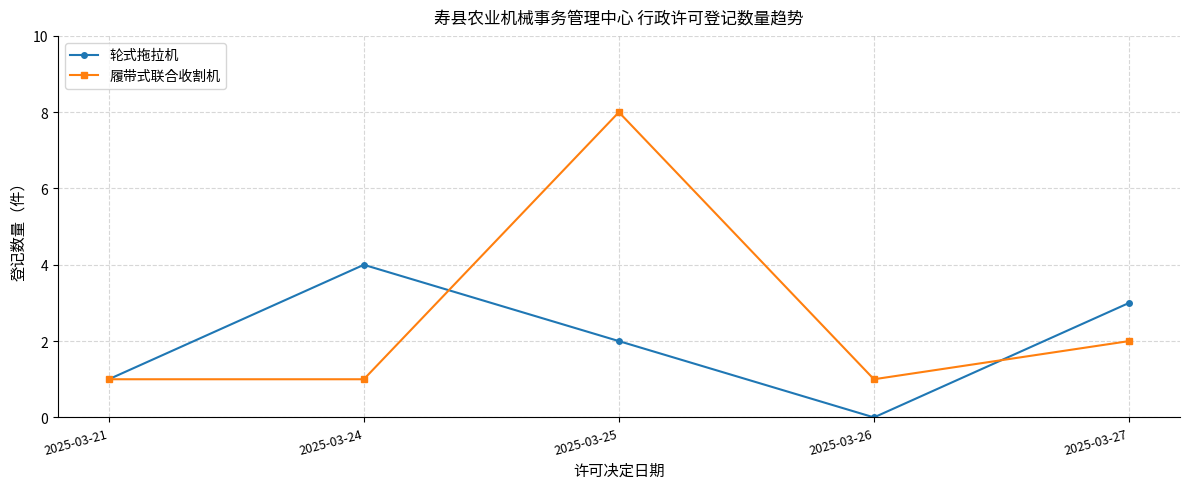

At which label does 轮式拖拉机 first exceed 2?

2025-03-24